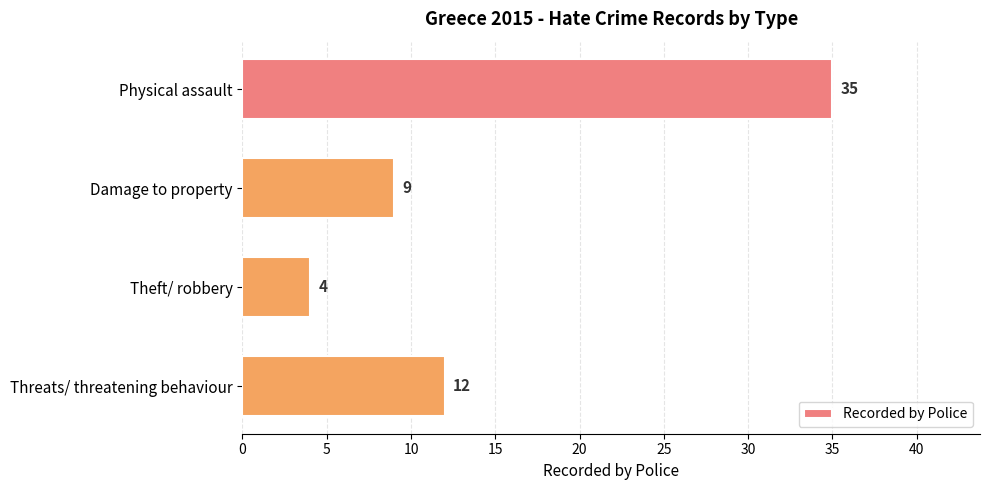

Rank the categories by value from highest to lowest.

Physical assault, Threats/ threatening behaviour, Damage to property, Theft/ robbery